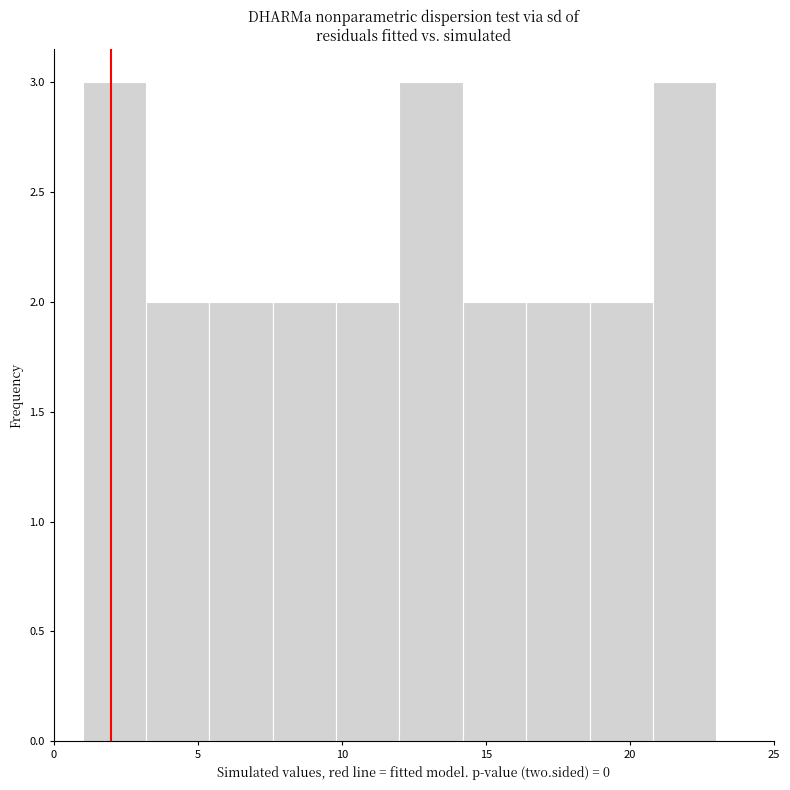

How tall is the bar that spans 9.8 to 12.0 on the x-axis? Neither the bar edges nor the heights are printed on the chart, so give them approximately, as read against the axes.

2